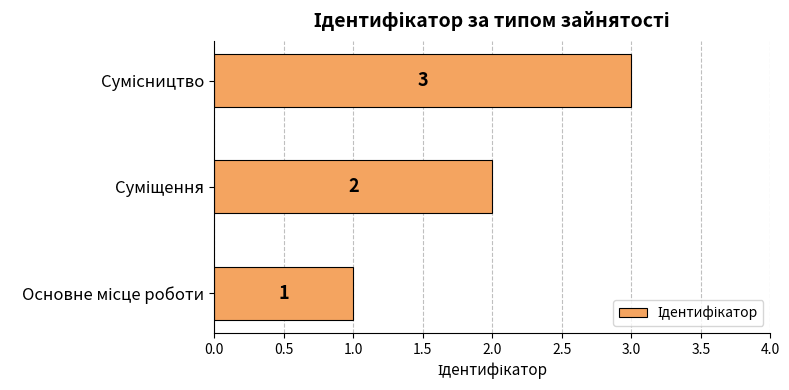

What is the greatest value displayed?

3